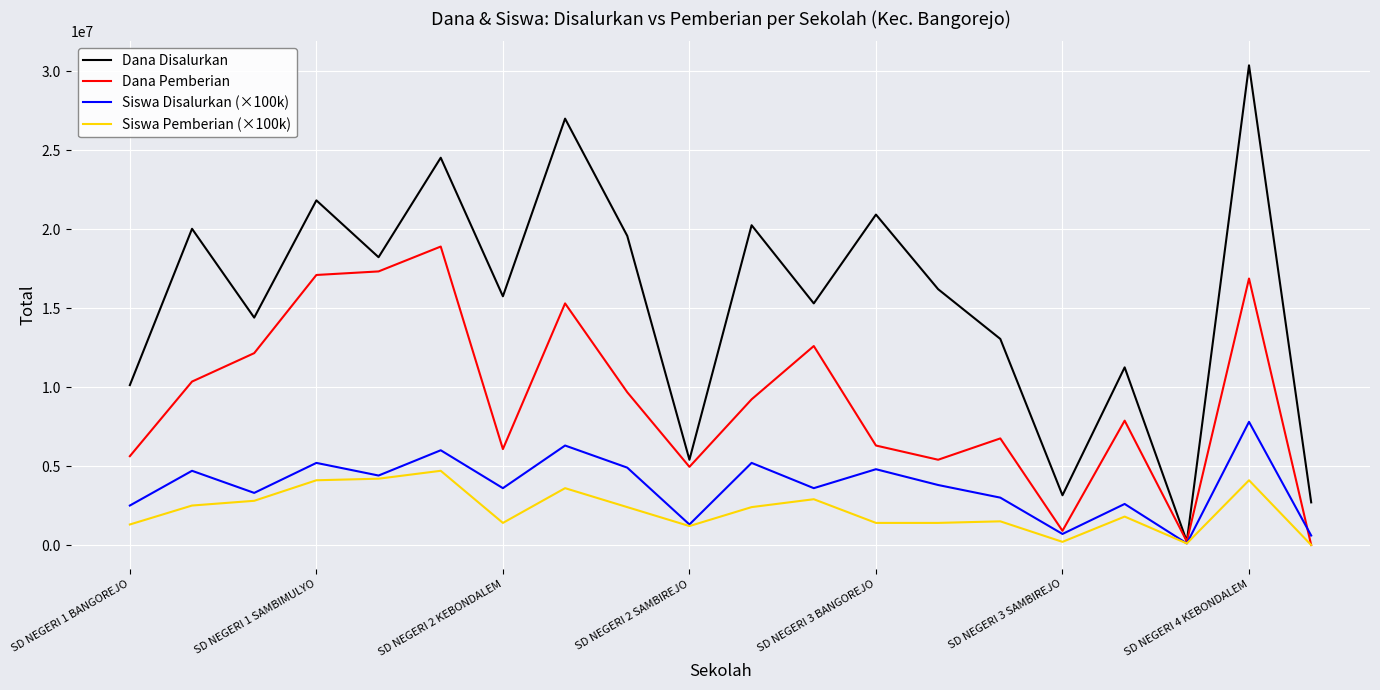

What is the difference between the maximum and second lowest values in the Siswa Pemberian (×100k) series?

4600000